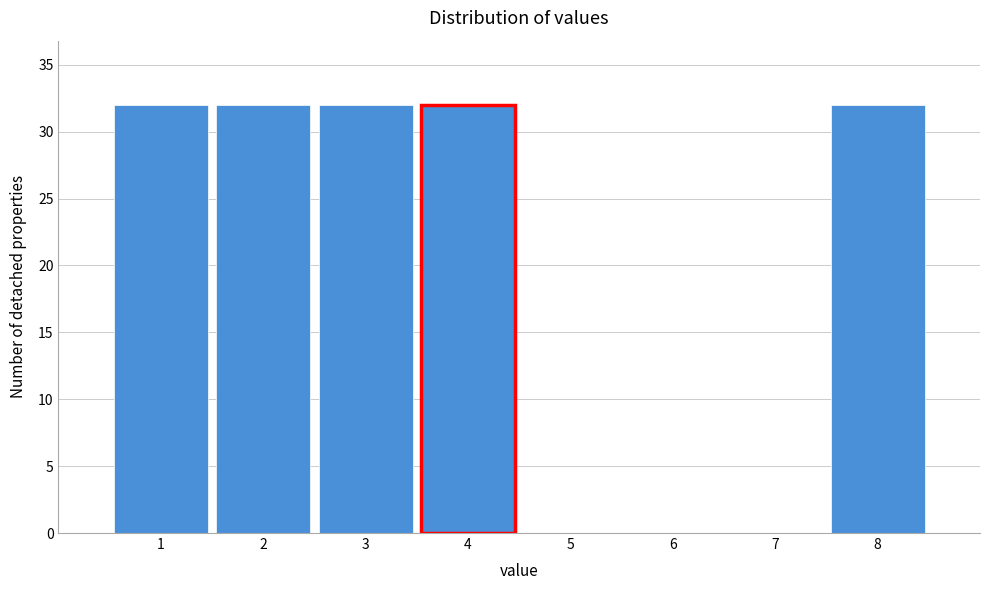

Reading left to right, transcribe this chart: for each bar, give the range it covers on the x-axis and its height. The values are not printed on the chart, so give them approximately, as read against the axis.

0.5 to 1.5: 32
1.5 to 2.5: 32
2.5 to 3.5: 32
3.5 to 4.5: 32
4.5 to 5.5: 0
5.5 to 6.5: 0
6.5 to 7.5: 0
7.5 to 8.5: 32